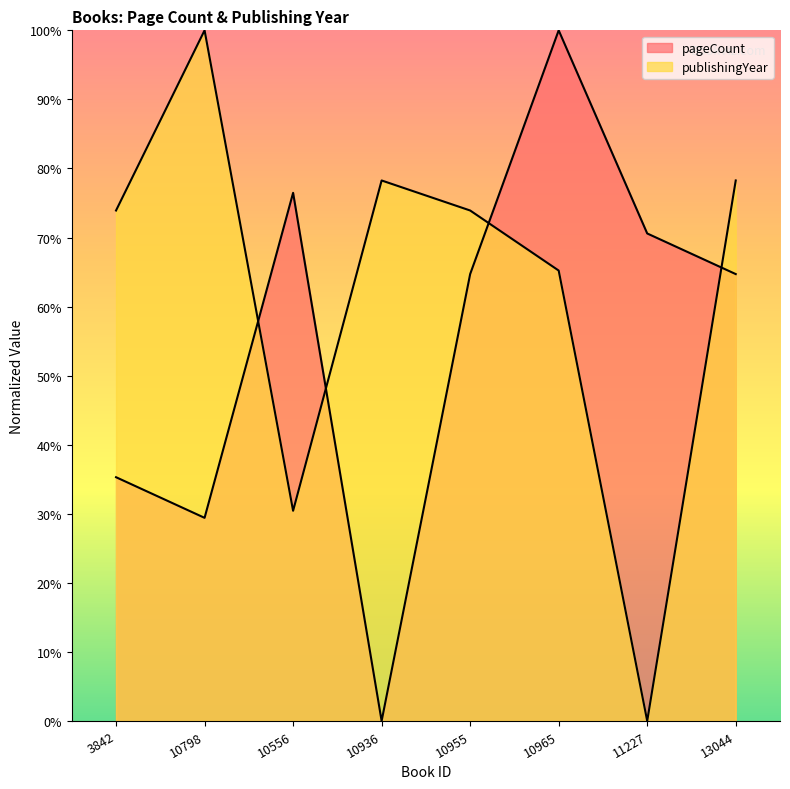

Which series has the widest spread of values?

pageCount